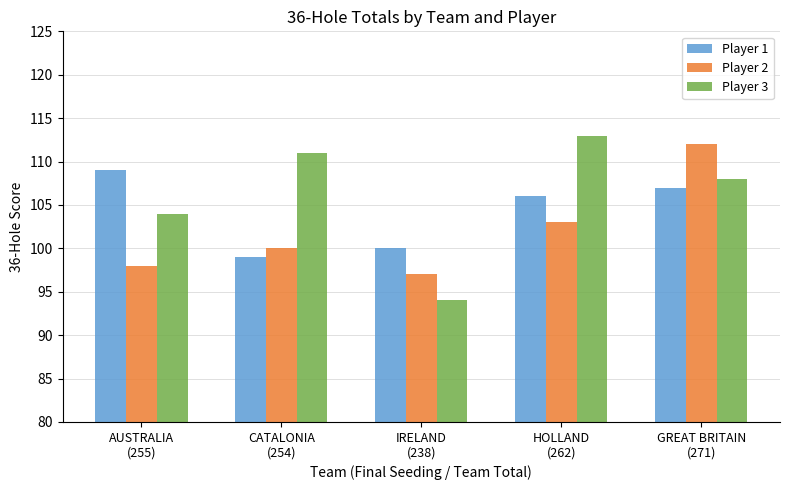

Which series has the largest range (max minus min)?

Player 3